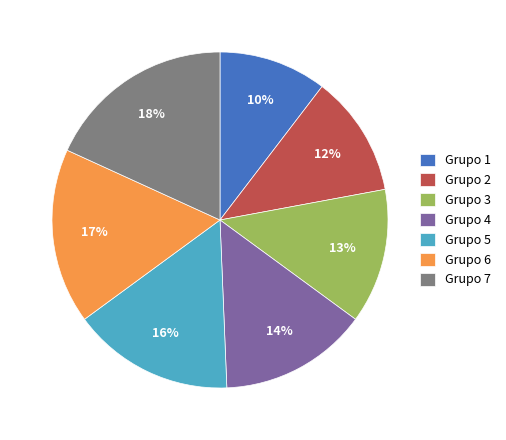

Do Grupo 3 and Grupo 2 together represent more than half of the pie?

No